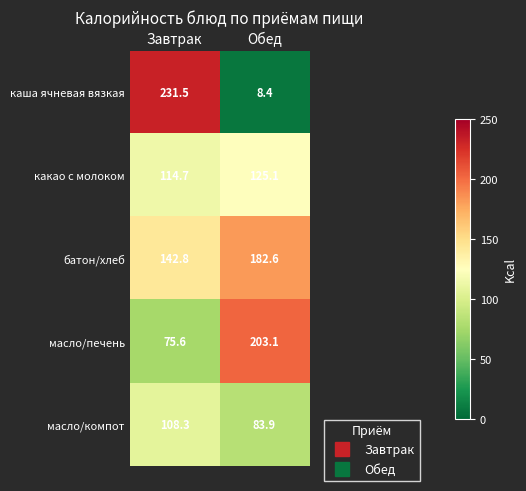

The value of масло/печень at Завтрак is 18.7. True or false?

False